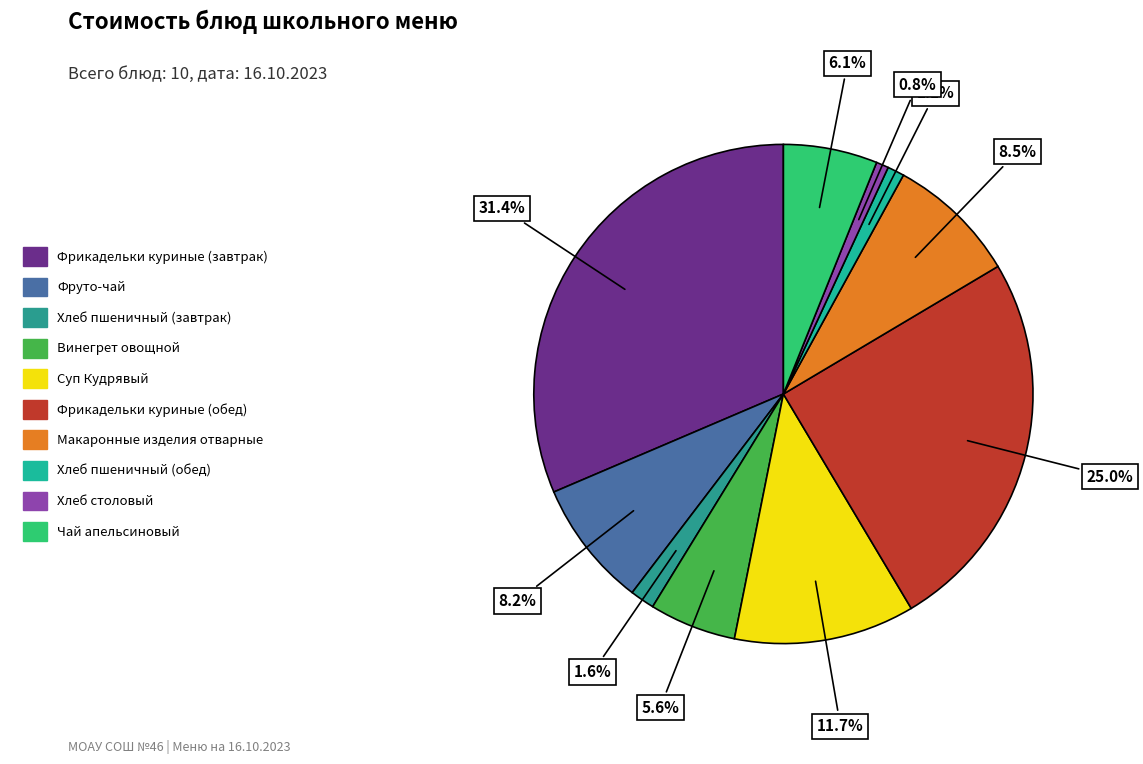

To the nearest percent, what is the difference between the largest and smallest slice percentages?

31%